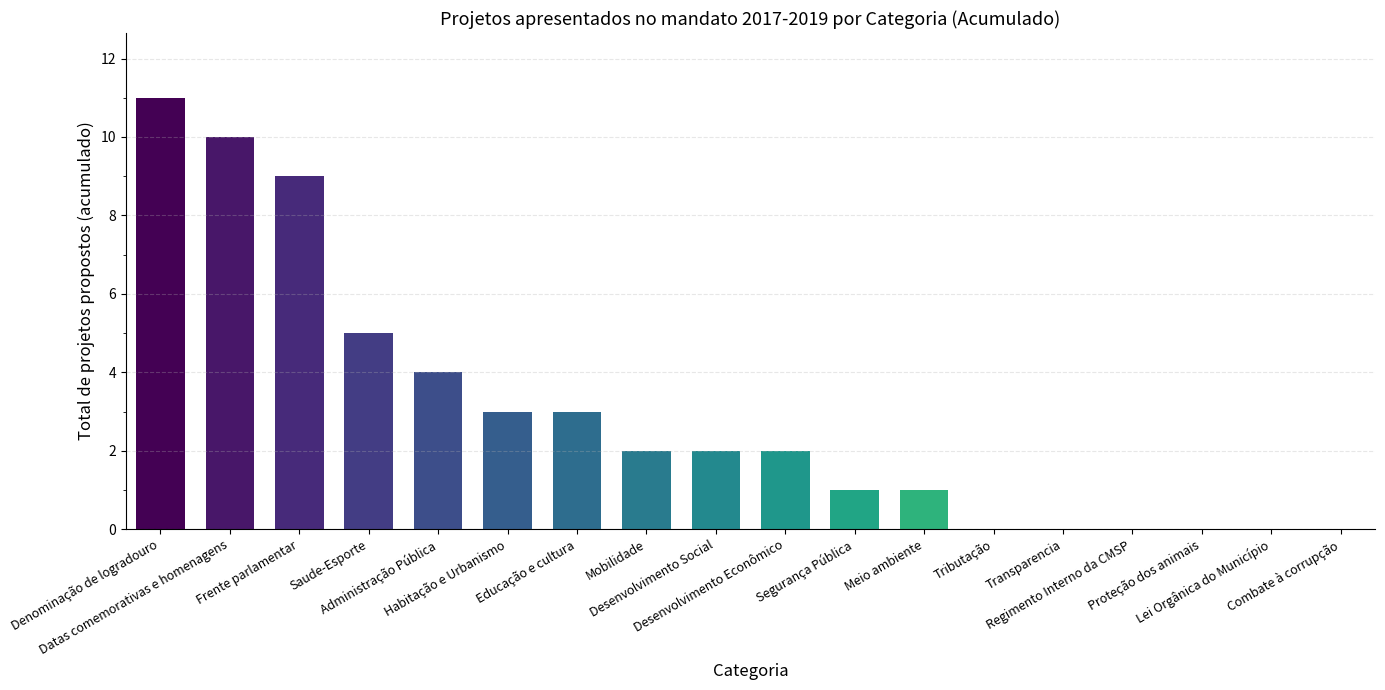

What is the greatest value displayed?

11